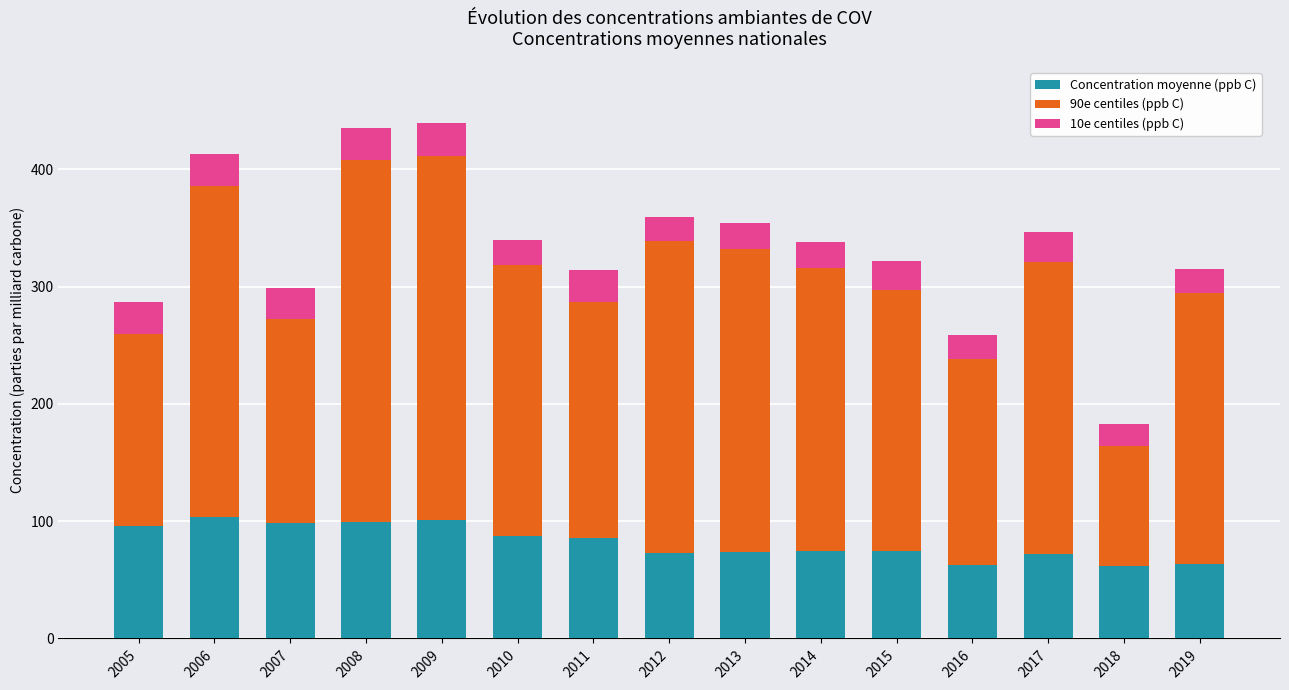

What is the difference between the maximum and second lowest values in the Concentration moyenne (ppb C) series?

41.2